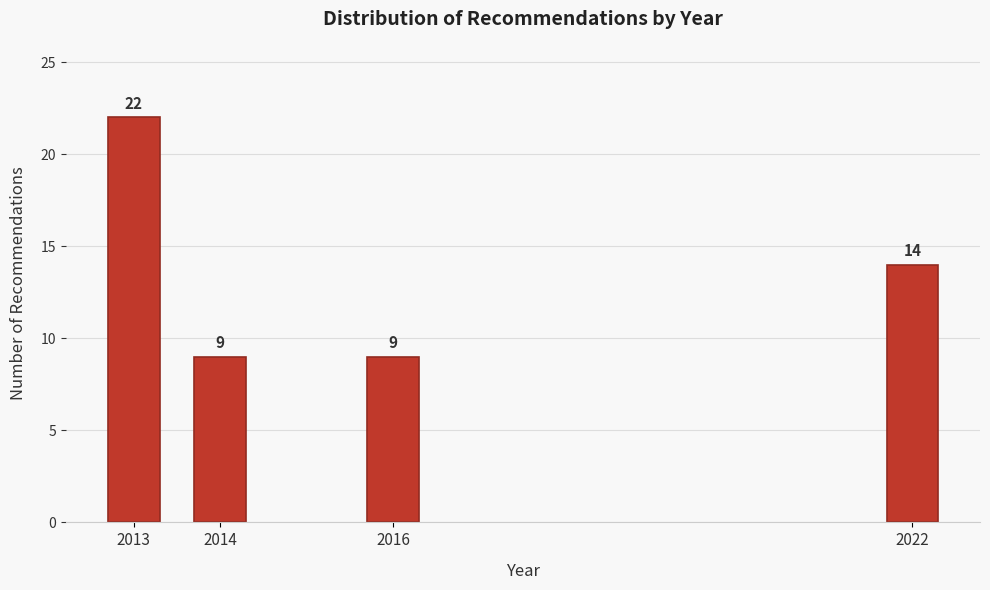

Reading left to right, transcribe all the data shown in this chart.

22	9	9	14